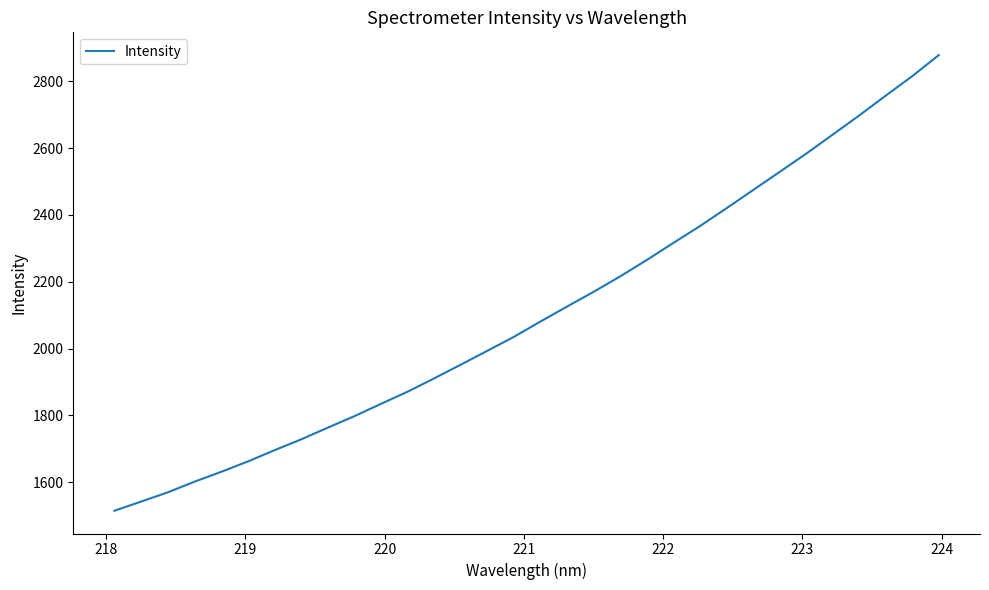

What is the smallest value displayed?

1514.3